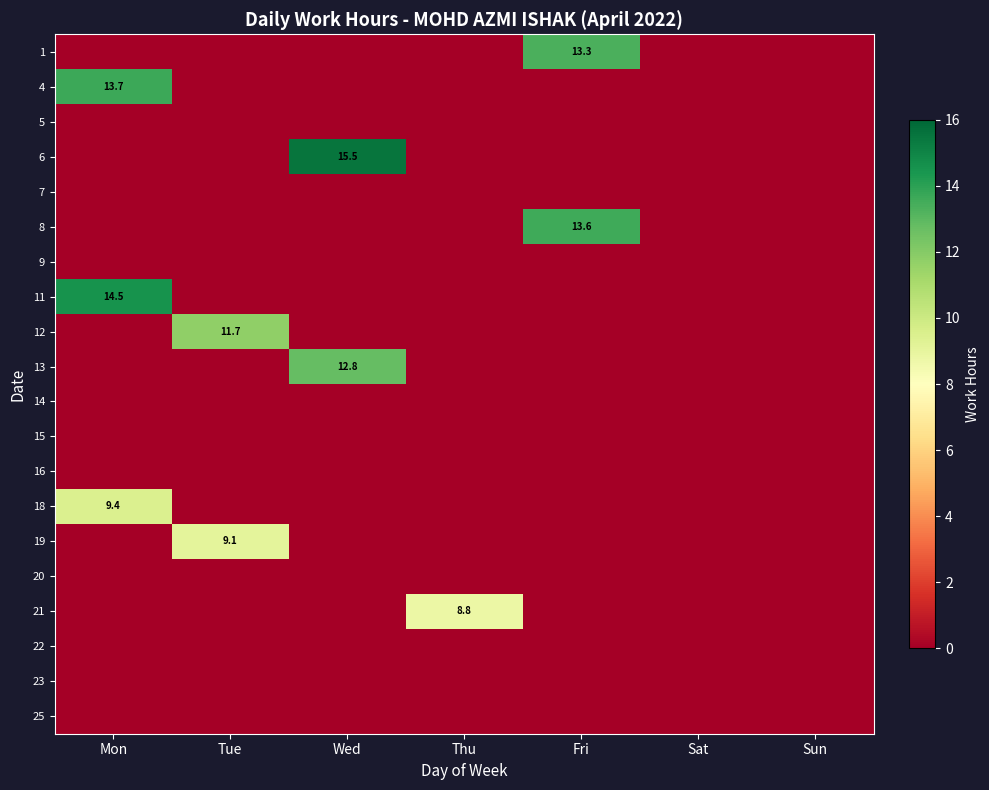

Which series has the largest total across all categories?

6